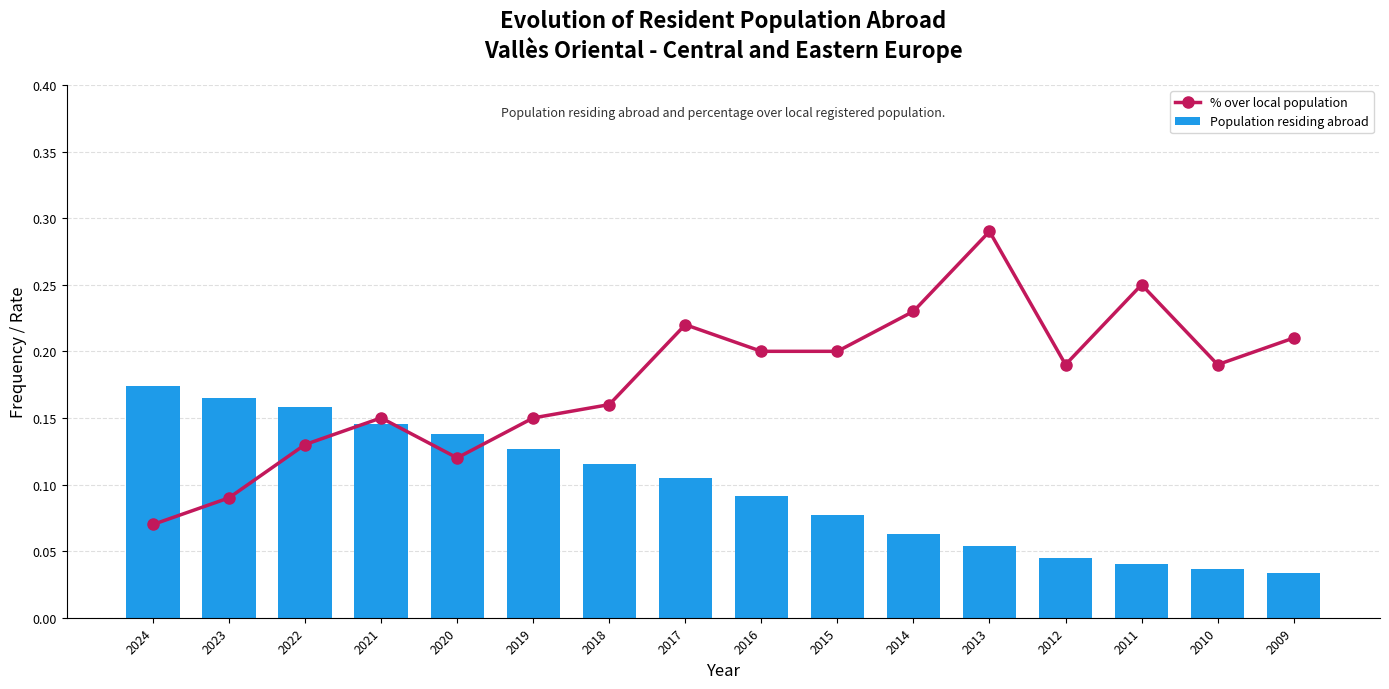

Which category has the lowest value in the Population residing abroad series?

2009